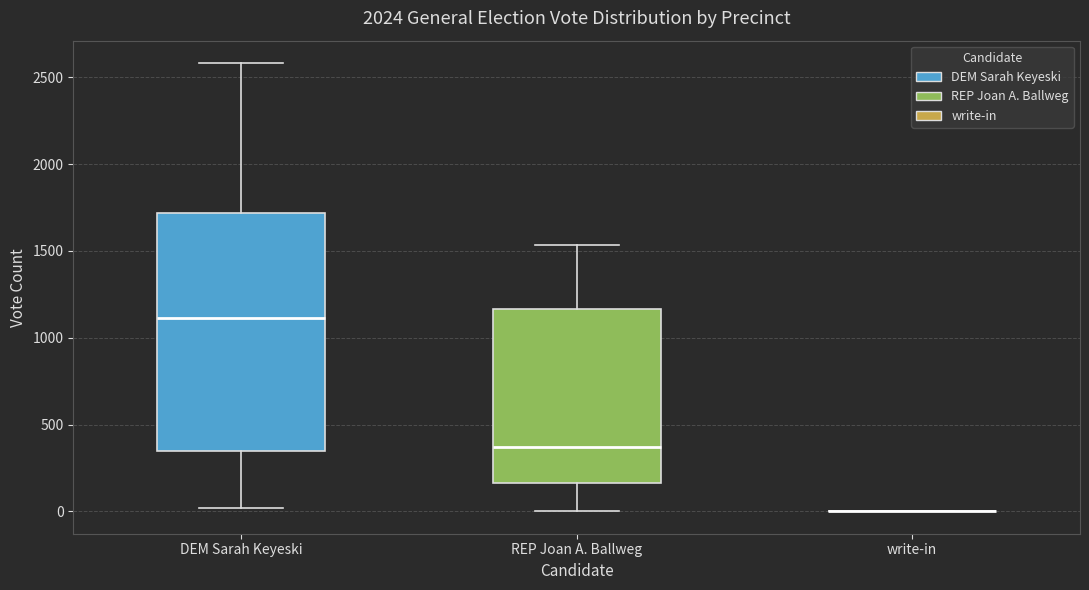

Reading left to right, read every box against the y-axis: the position of its median line, the range the box covers, and the ends of its whiskers. The values are not printed on the chart, so give them approximately, as read against the axis.

DEM Sarah Keyeski: median 1100, box 350 to 1700, whiskers 0 to 2600
REP Joan A. Ballweg: median 350, box 150 to 1150, whiskers 0 to 1550
write-in: box collapsed to a line at 0, whiskers 0 to 0